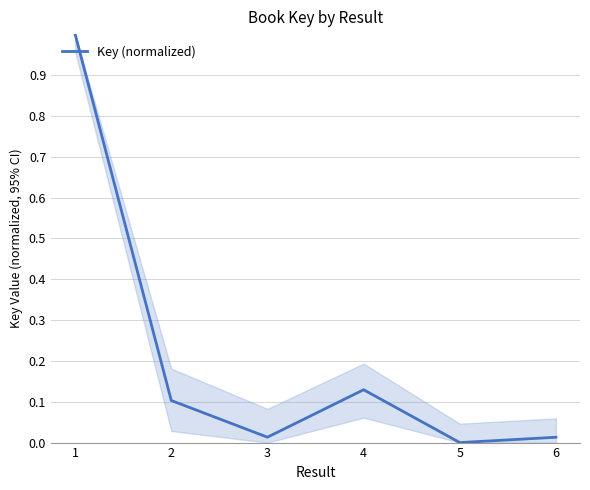

What is the sum of the values at 1 and 6?

1.0